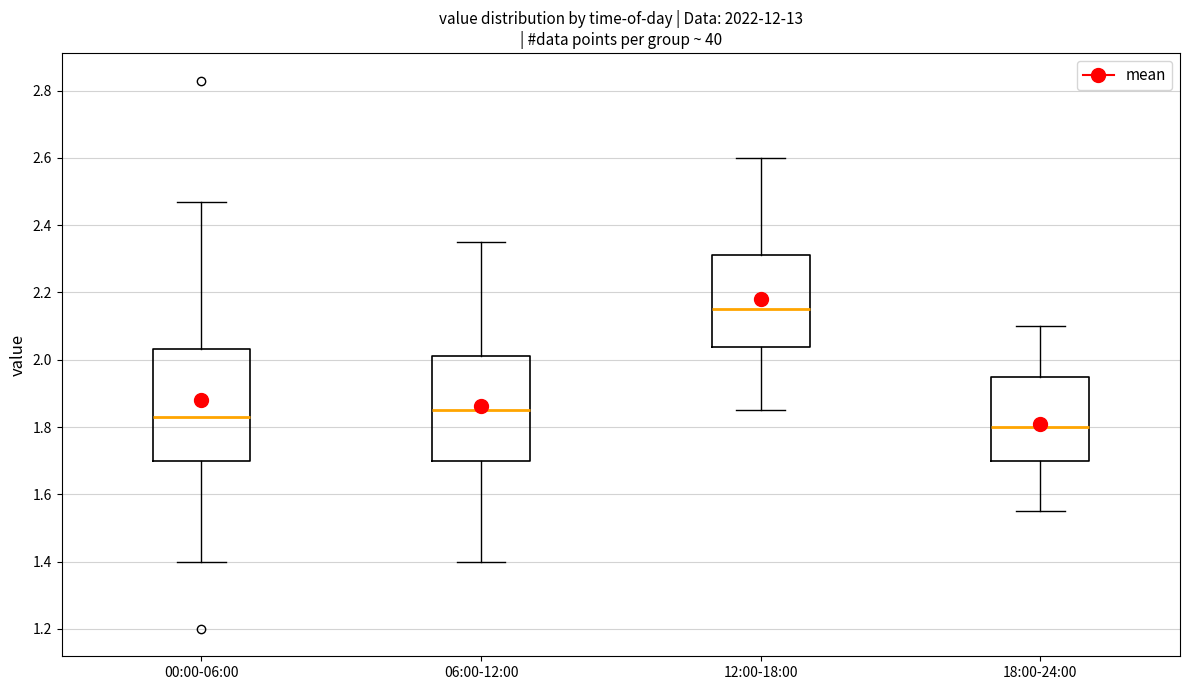

Reading left to right, read every box against the y-axis: the position of its median line, the range the box covers, and the ends of its whiskers. The values are not printed on the chart, so give them approximately, as read against the axis.

00:00-06:00: median 1.84, box 1.70 to 2.04, whiskers 1.40 to 2.48
06:00-12:00: median 1.86, box 1.70 to 2.02, whiskers 1.40 to 2.36
12:00-18:00: median 2.16, box 2.04 to 2.32, whiskers 1.86 to 2.60
18:00-24:00: median 1.80, box 1.70 to 1.96, whiskers 1.56 to 2.10